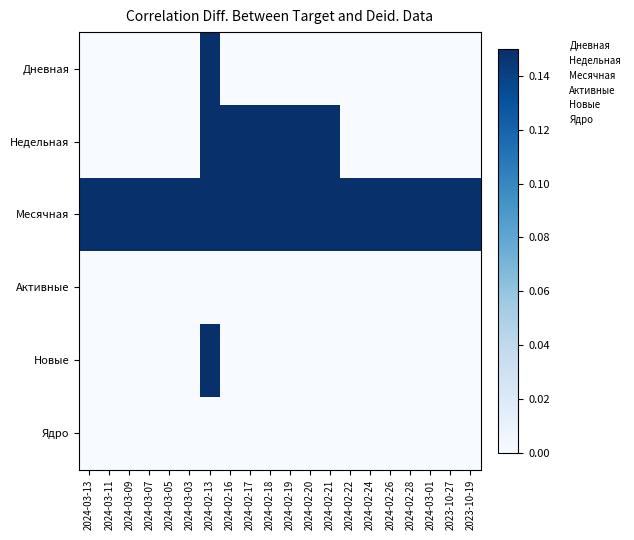

Which series has the largest range (max minus min)?

Дневная